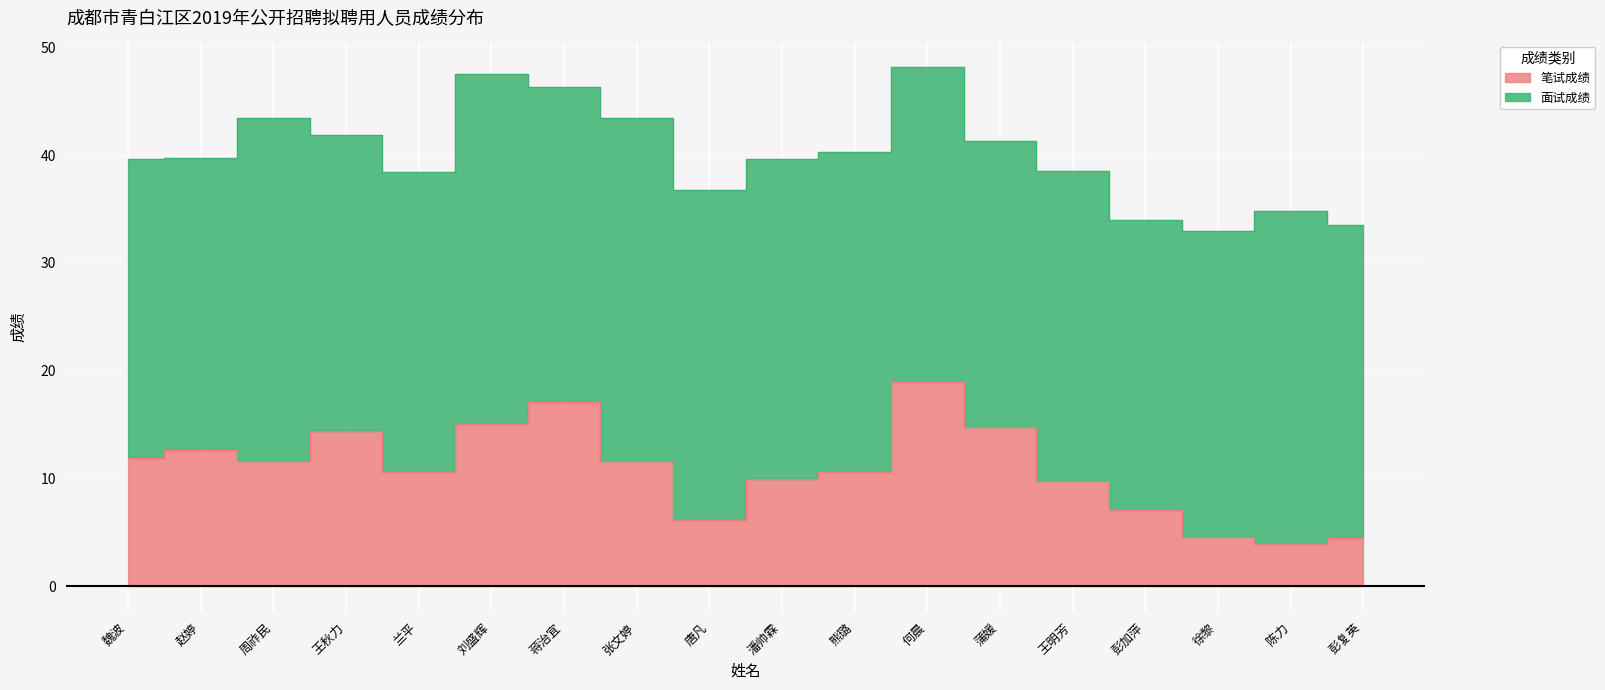

What is the change in value from 王秋力 to 潘帅霖?

-4.4